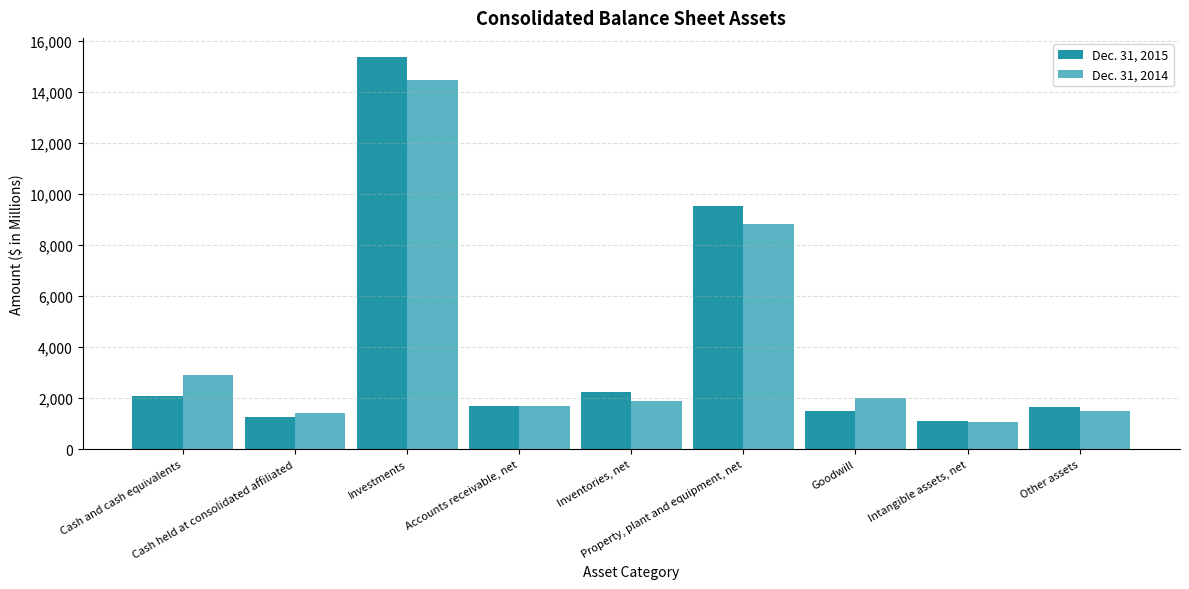

Where is Dec. 31, 2014 nearest to the value 7784?

Property, plant and equipment, net